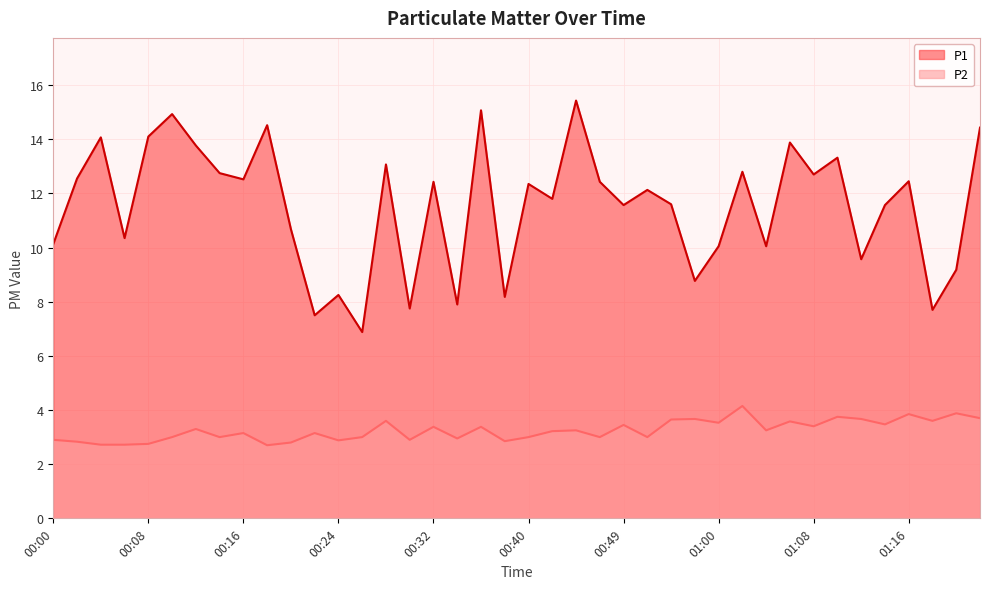

What is the total value across all series at 00:00?

13.0